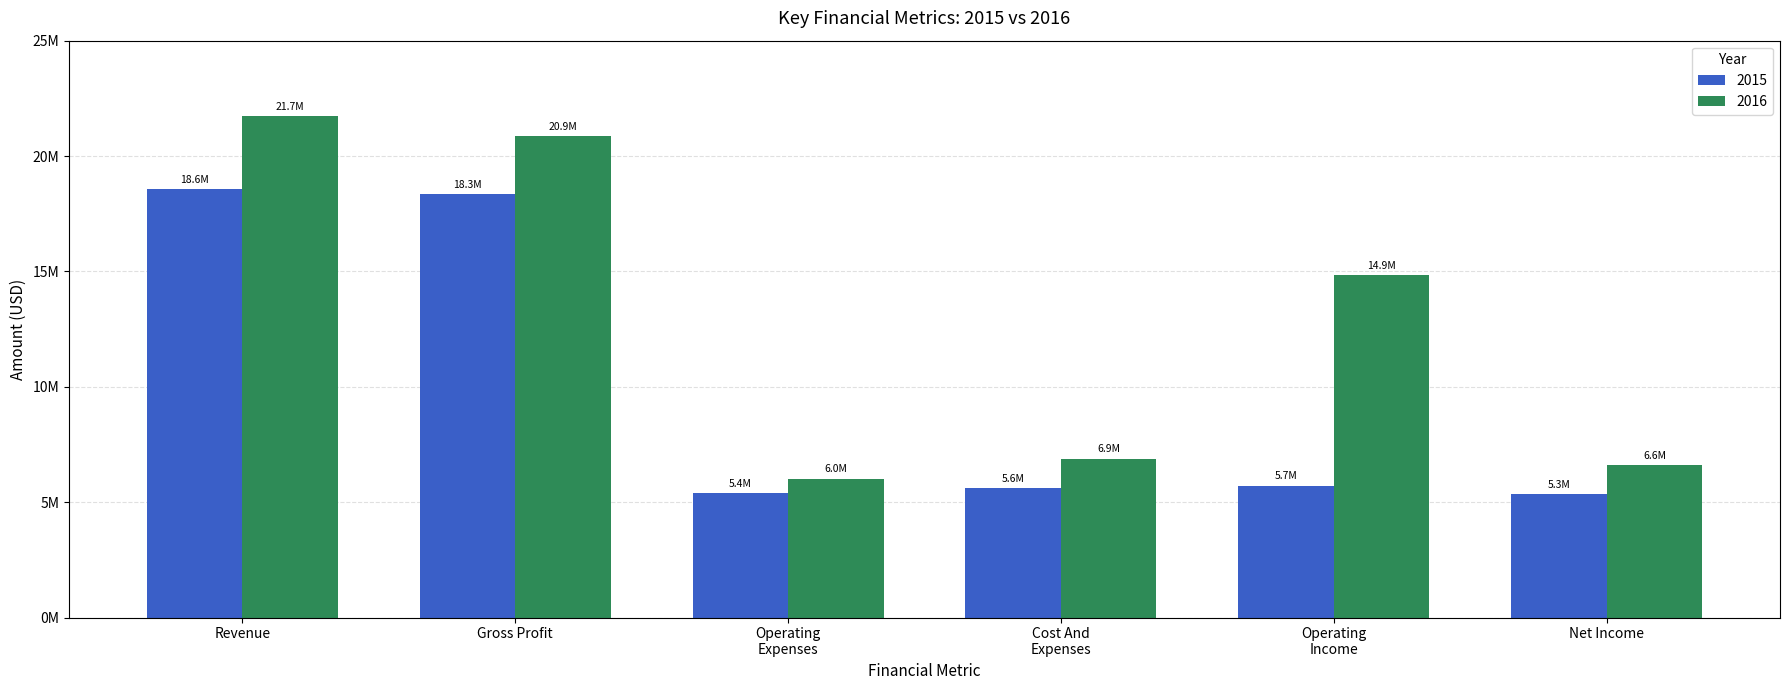

What is the label of the 2nd bar from the right?

Operating
Income